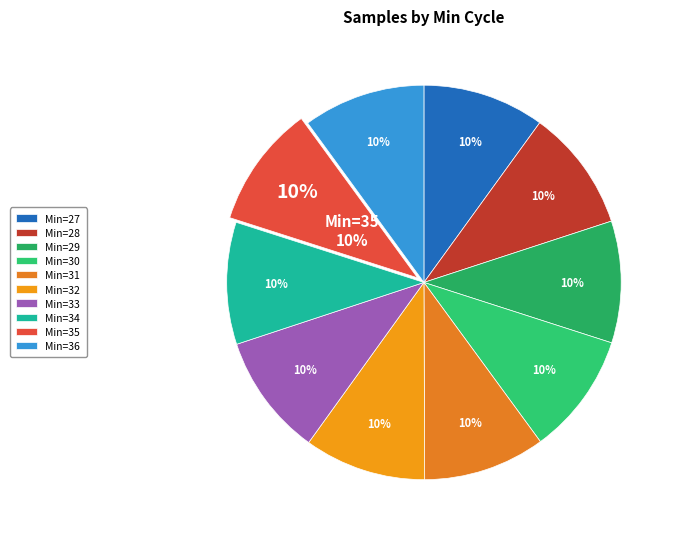

How many slices are in this pie chart?

10